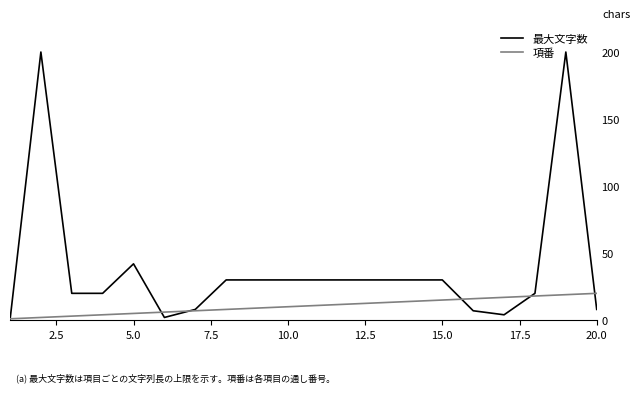

After their last crossing, which series has the higher values: 最大文字数 or 項番?

項番